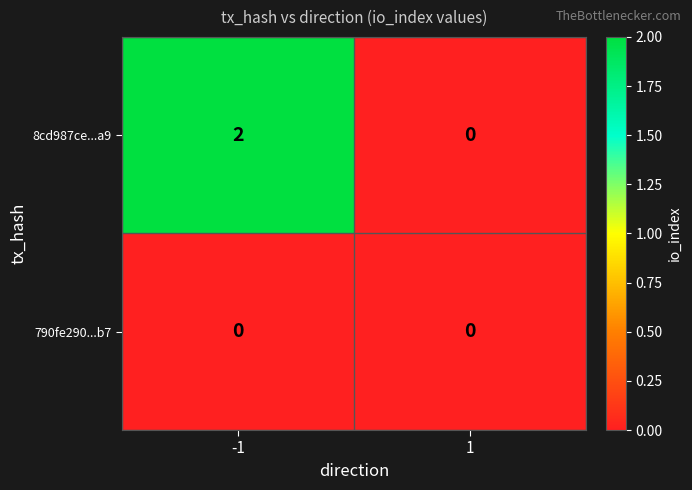

Which series has the largest range (max minus min)?

8cd987ce...a9